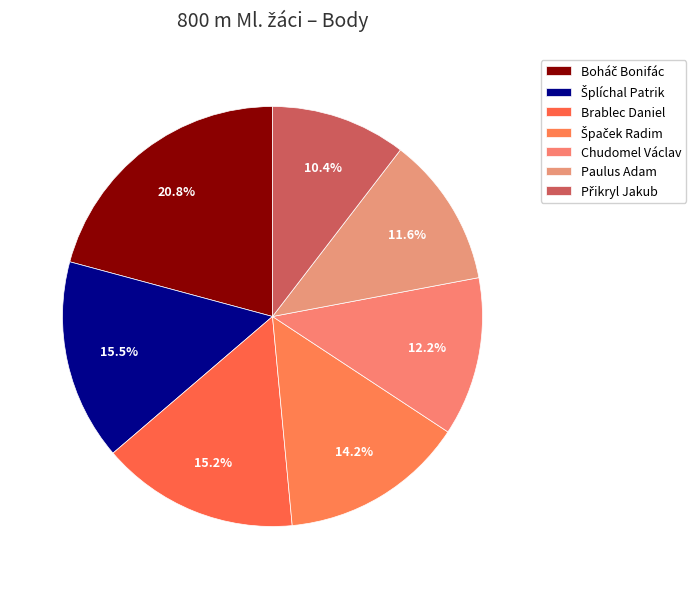

How many slices are in this pie chart?

7